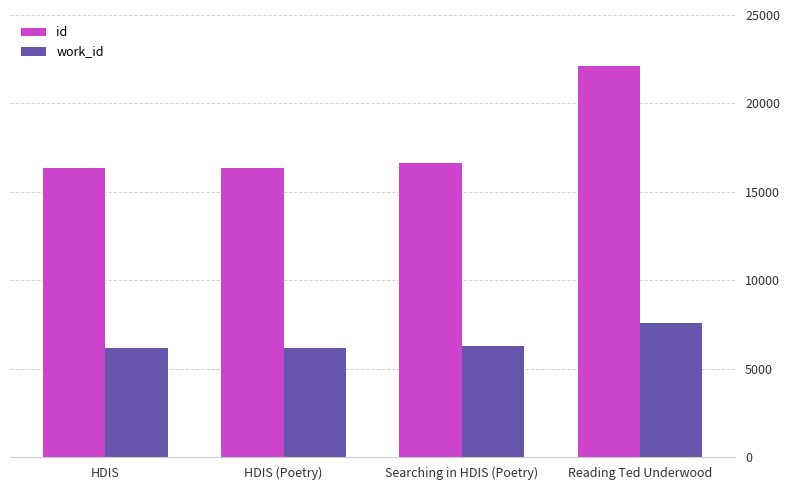

Is it true that id equals 8702 at Reading Ted Underwood?

False